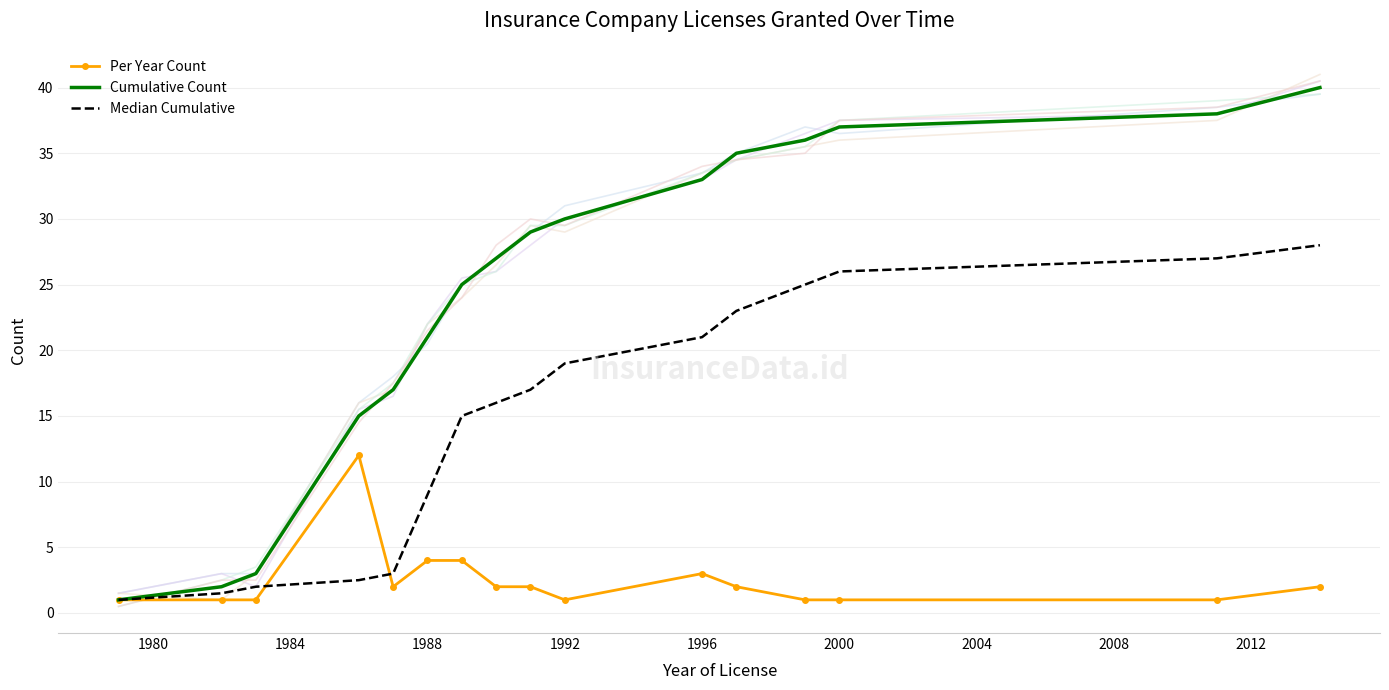

What is the lowest value of the Cumulative Count series?

1.0